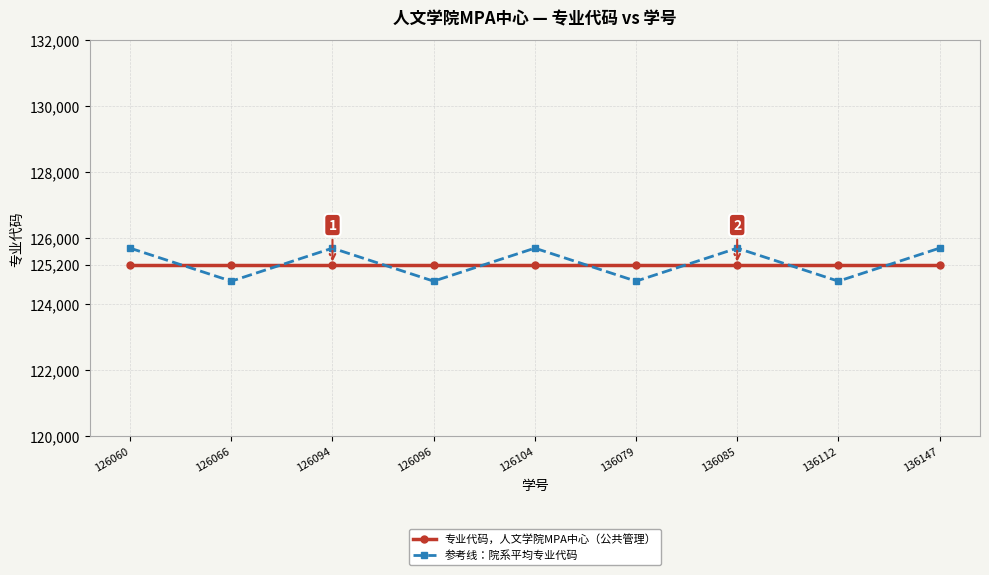

Reading left to right, what are all the values shown in this chart?

专业代码，人文学院MPA中心（公共管理）: 125200	125200	125200	125200	125200	125200	125200	125200	125200
参考线：院系平均专业代码: 125700	124700	125700	124700	125700	124700	125700	124700	125700